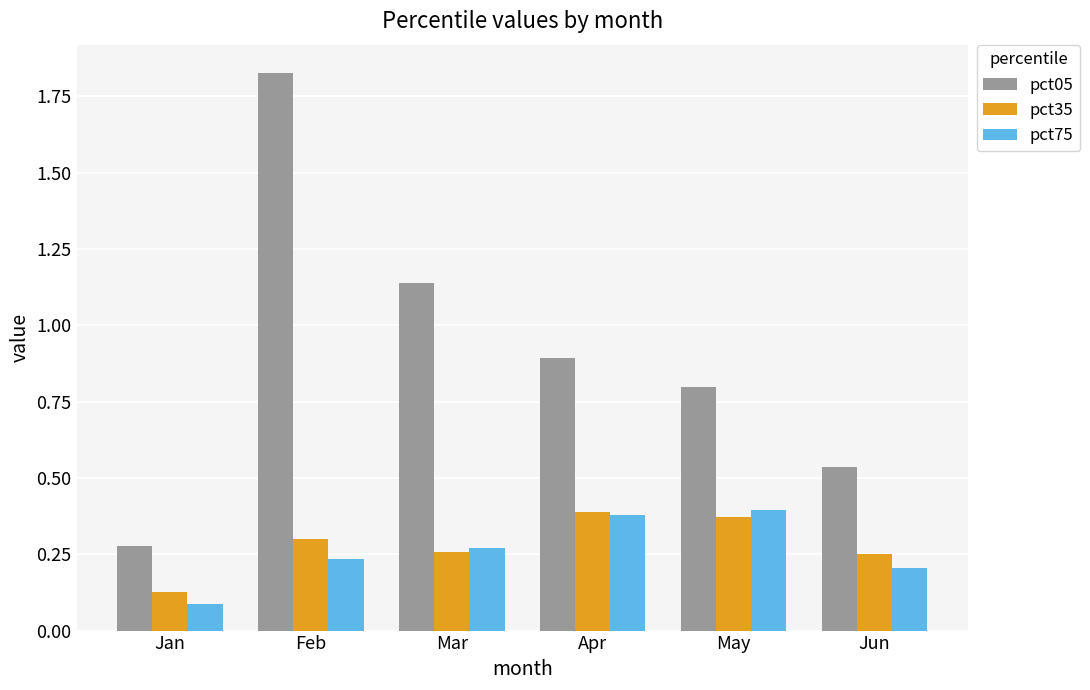

How many data points does each series have?

6